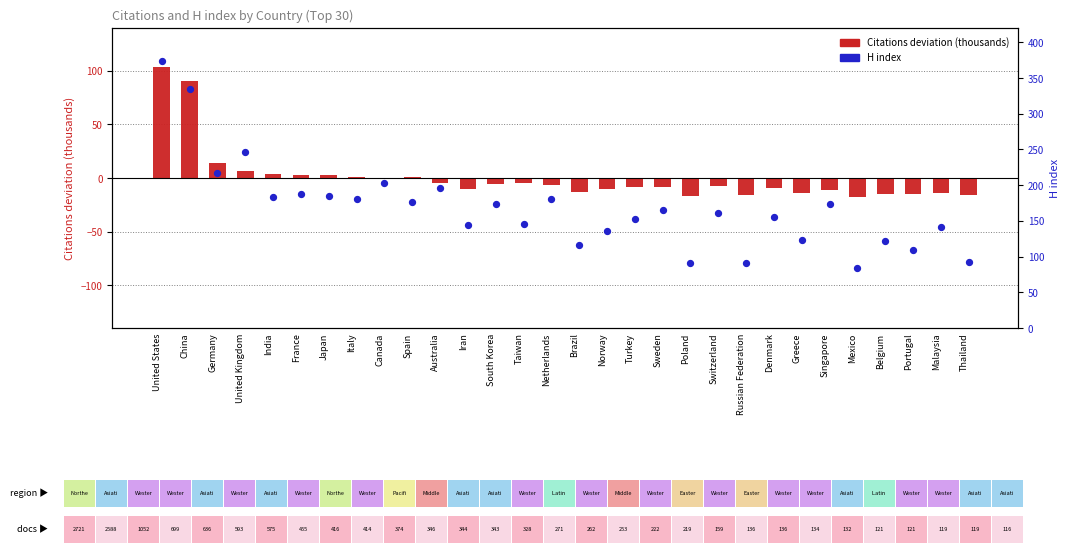

What is the total value across all series at Turkey?

145.1